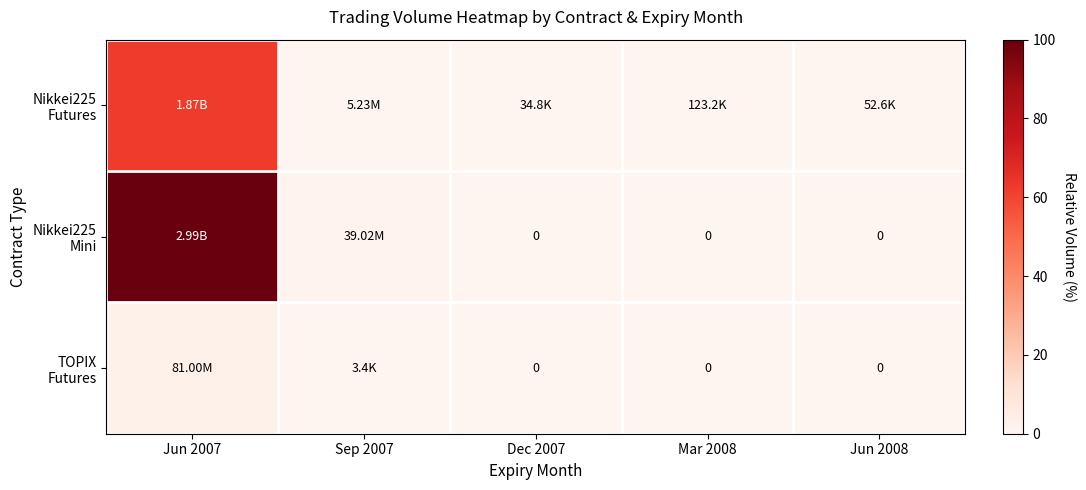

At which label does Nikkei225 Mini reach its minimum?

Dec 2007